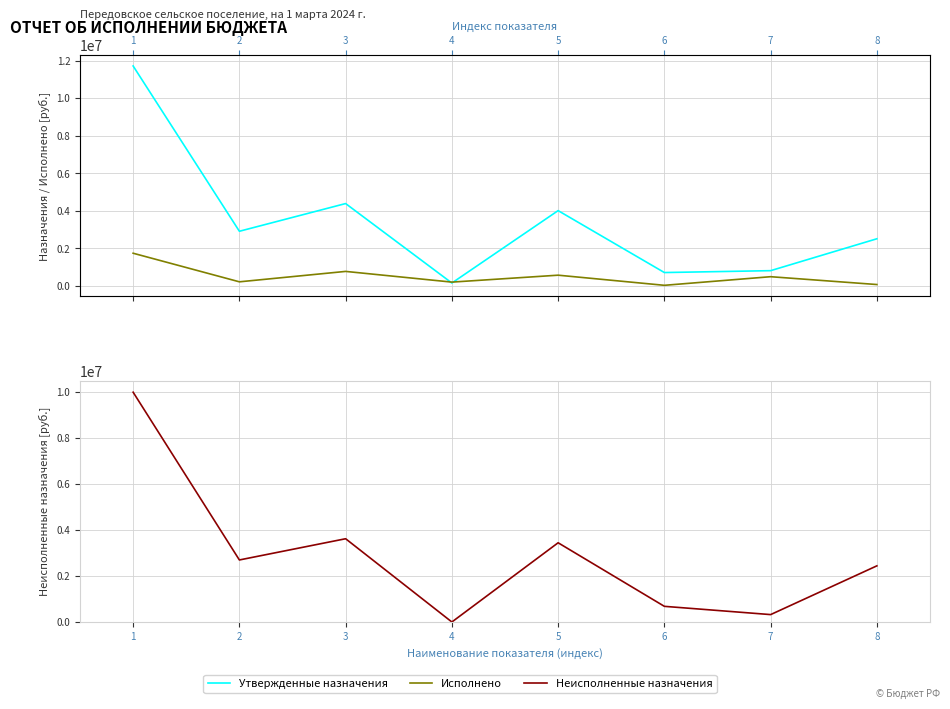

True or false: Неисполненные назначения has a value of 16110805.5 at 1.

False